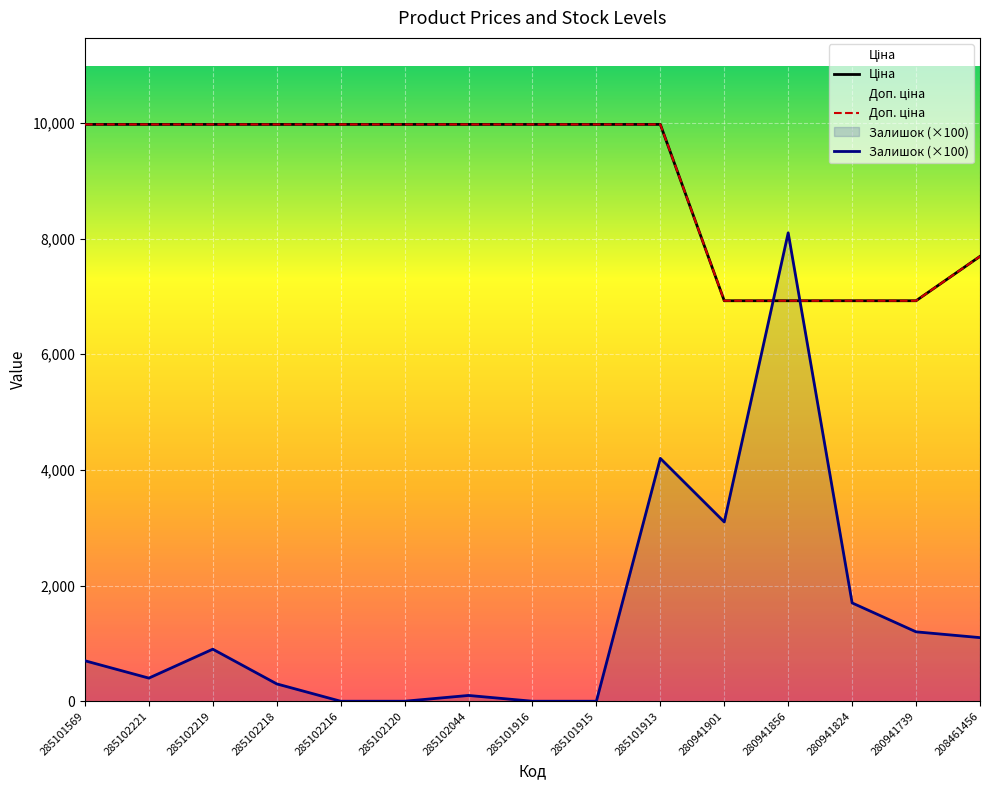

Which series ends up on top after the final intersection of Залишок (×100) and Ціна?

Ціна